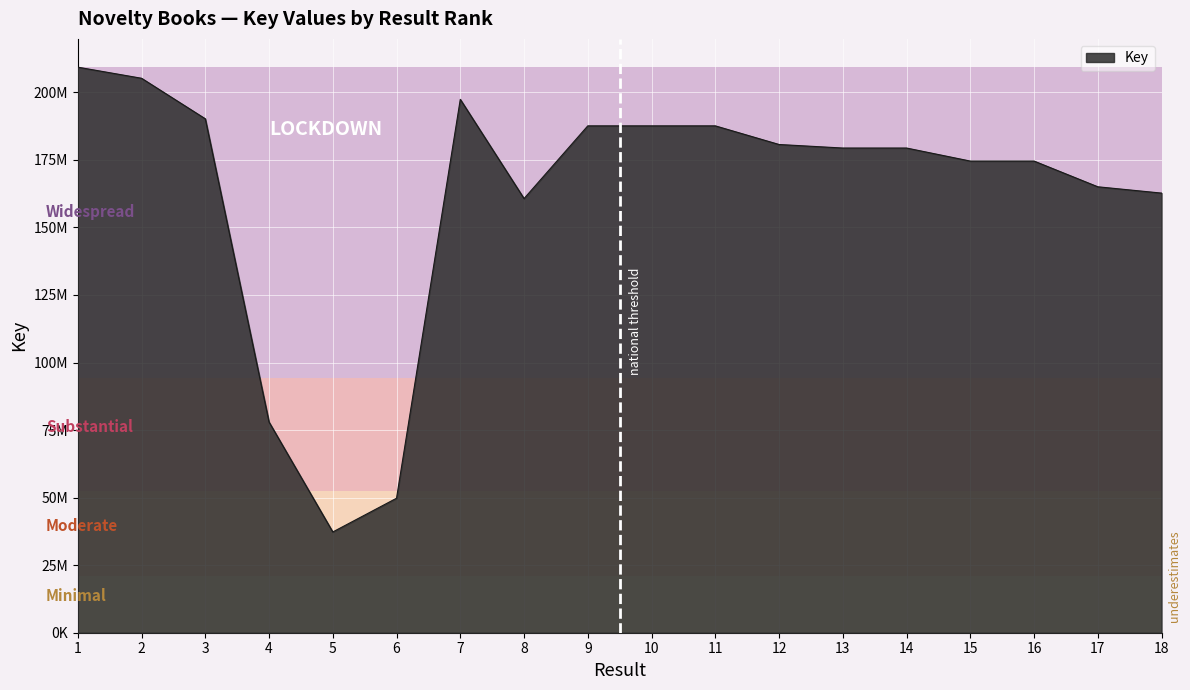

What is the difference between the maximum and minimum values?

172009611